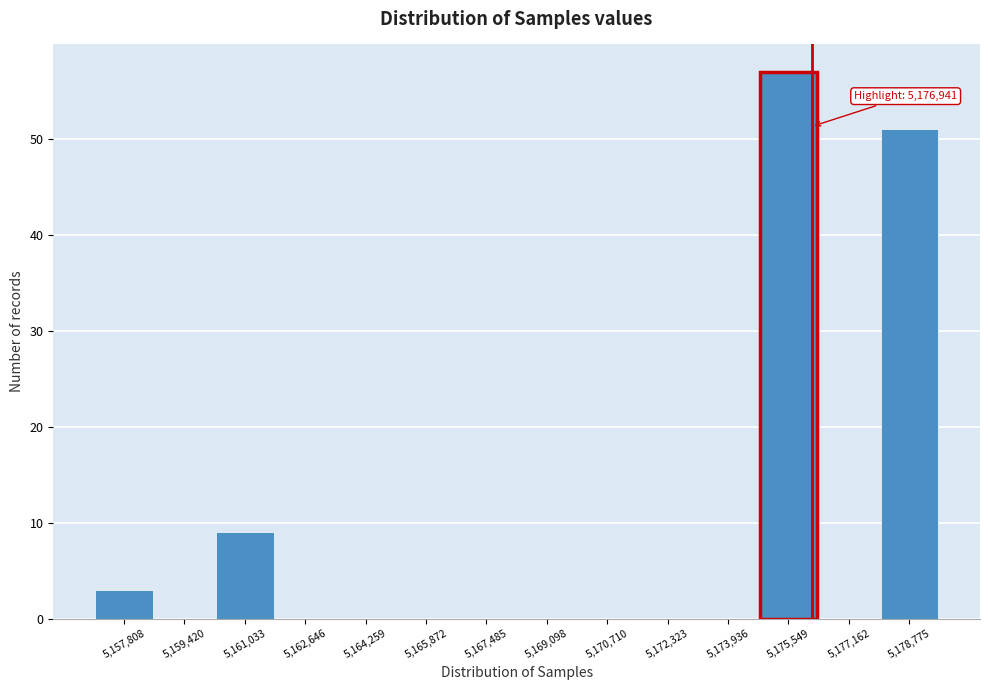

Reading left to right, list all the values displayed in this chart.

5,157,808=3	5,159,420=0	5,161,033=9	5,162,646=0	5,164,259=0	5,165,872=0	5,167,485=0	5,169,098=0	5,170,710=0	5,172,323=0	5,173,936=0	5,175,549=57	5,177,162=0	5,178,775=51